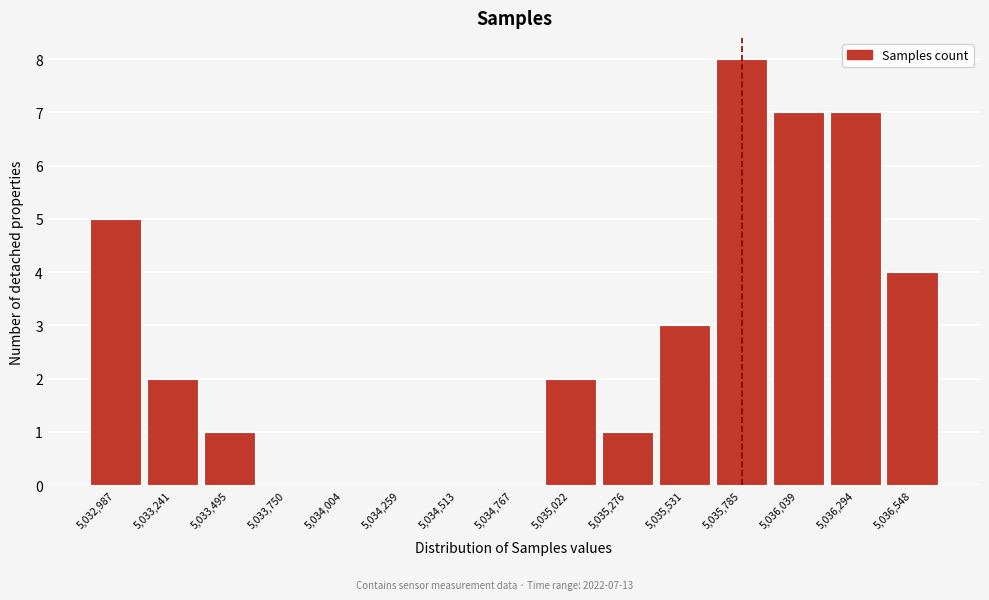

Reading right to left, list all the values displayed in this chart.

5,036,548=4	5,036,294=7	5,036,039=7	5,035,785=8	5,035,531=3	5,035,276=1	5,035,022=2	5,034,767=0	5,034,513=0	5,034,259=0	5,034,004=0	5,033,750=0	5,033,495=1	5,033,241=2	5,032,987=5